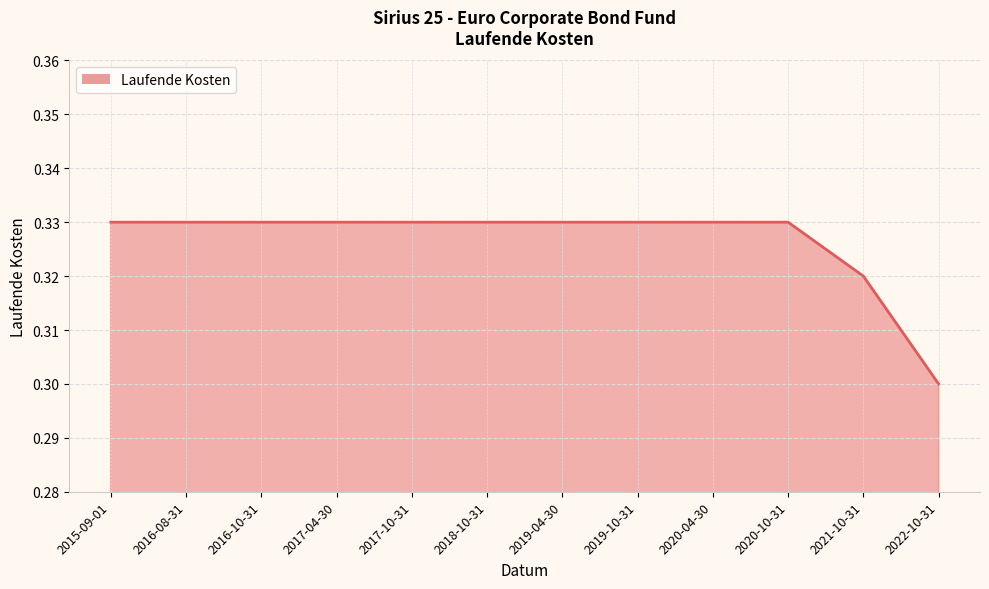

How many lines are shown in the chart?

1